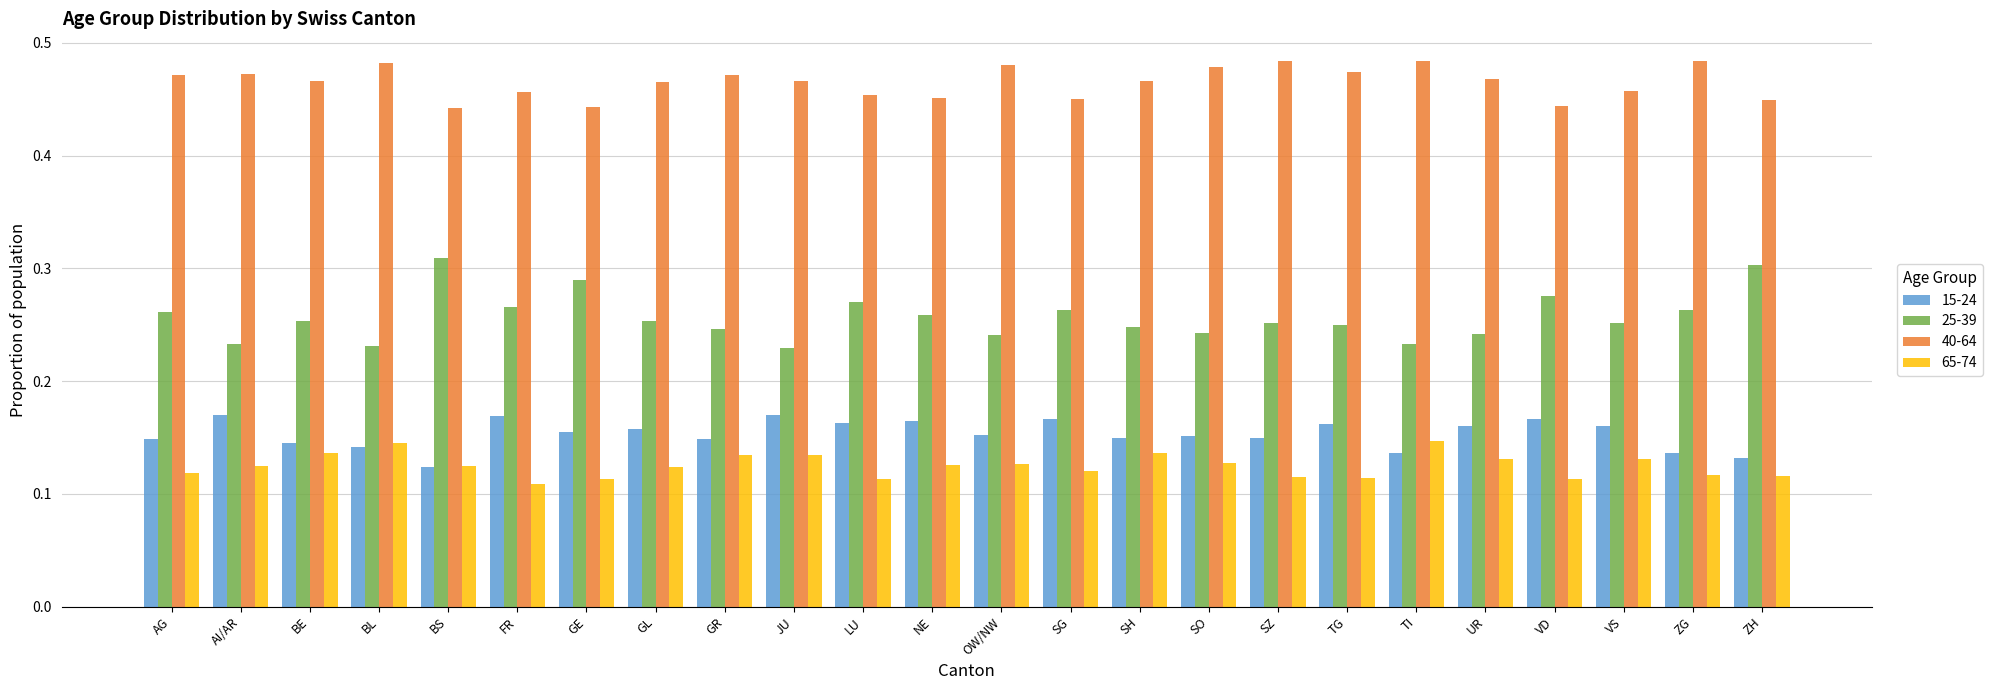

How many 40-64 values are between 0 and 1?

24